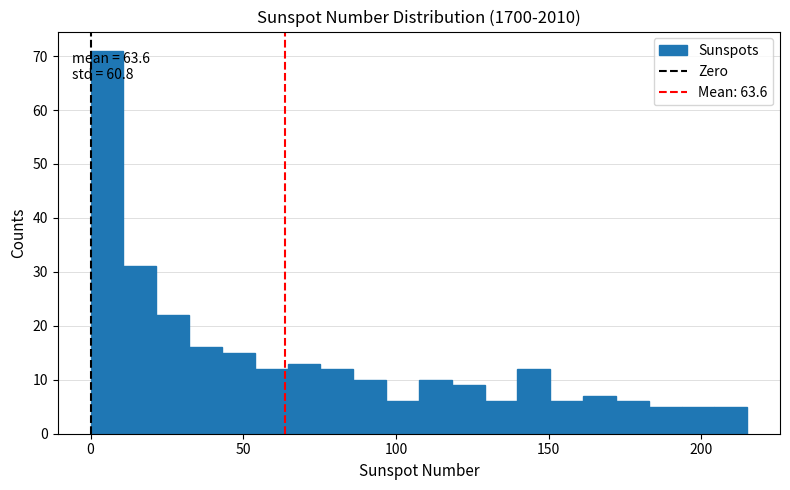

Read against the x-axis, roughly where is the centre of the tallest bar?

5